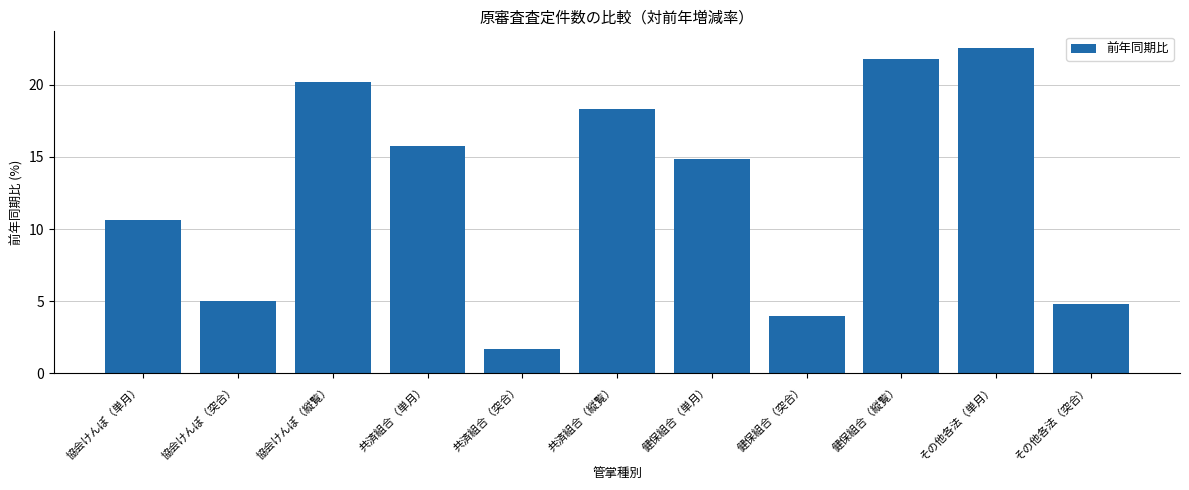

Where does the data first go above 14?

協会けんぽ（縦覧）